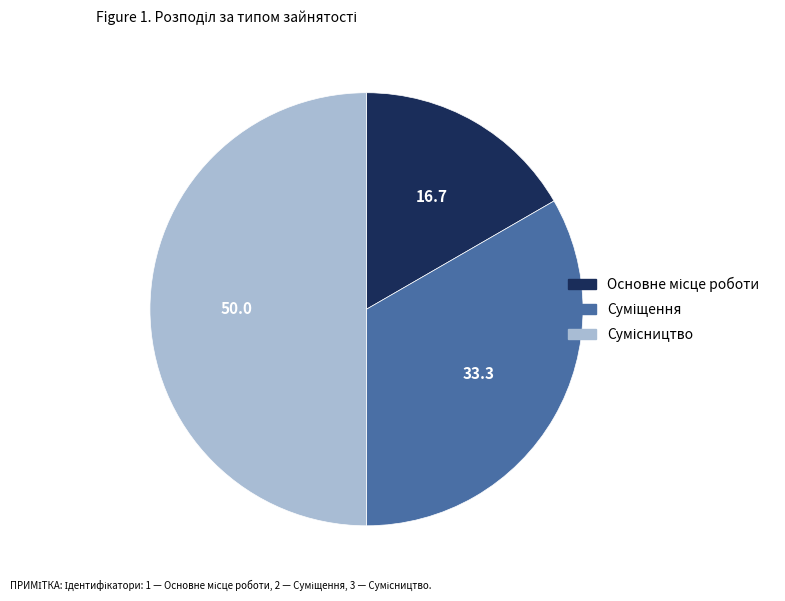

Rank the categories by value from lowest to highest.

Основне місце роботи, Суміщення, Сумісництво